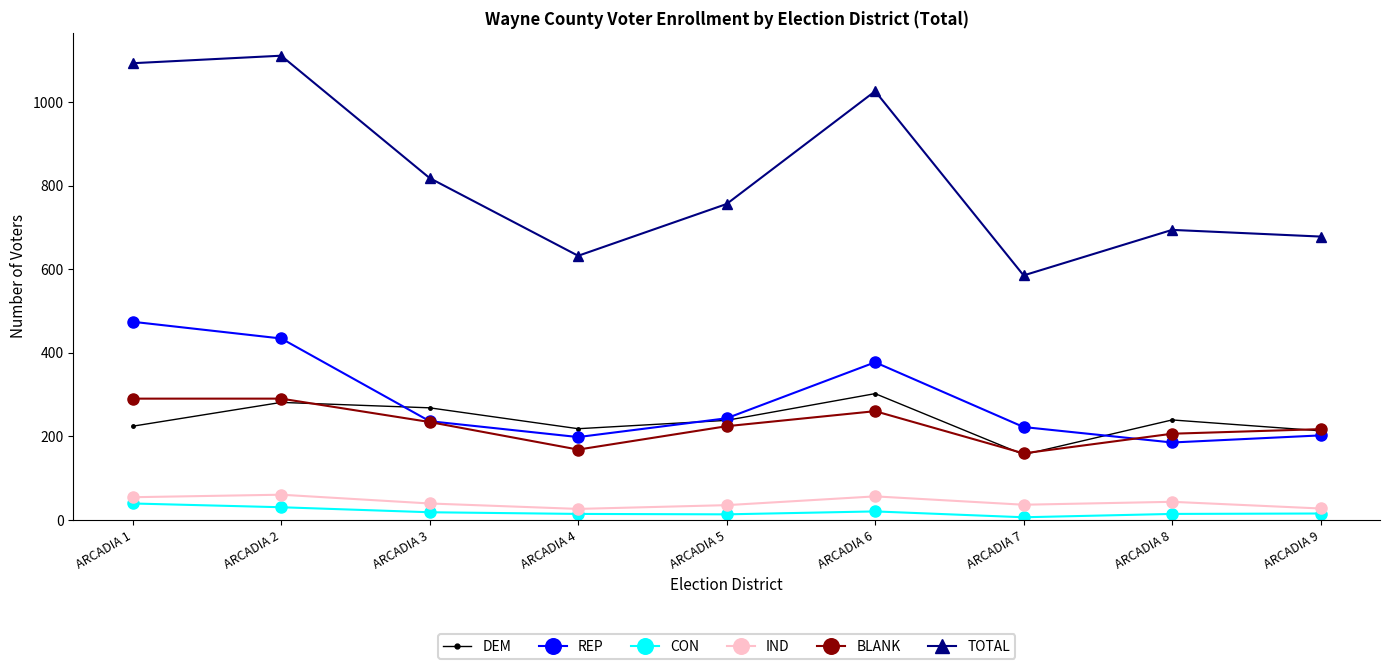

What is the spread (max minus min) of values at ARCADIA 9?

663